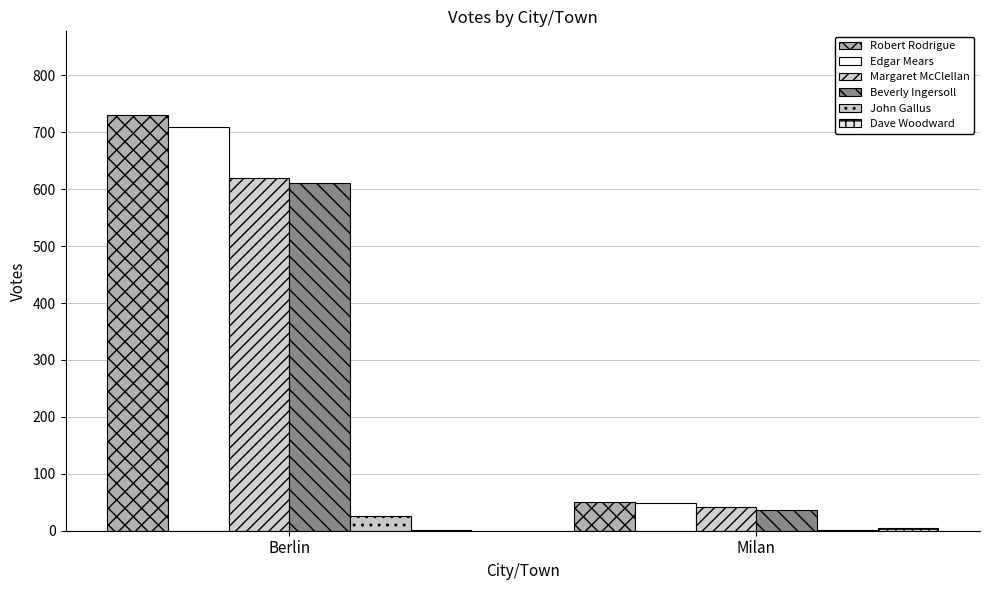

How many distinct data groups are displayed?

6